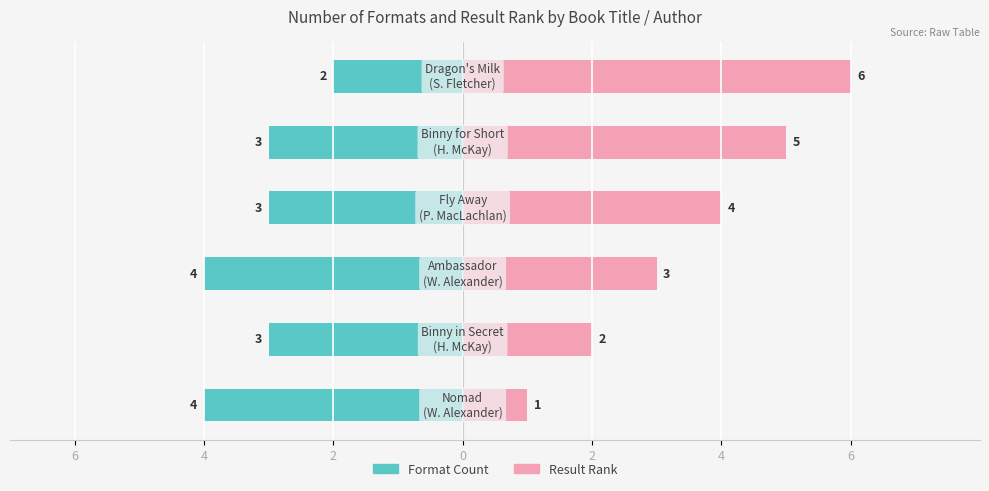

What is the difference between the second highest and second lowest values in the Format Count series?

1